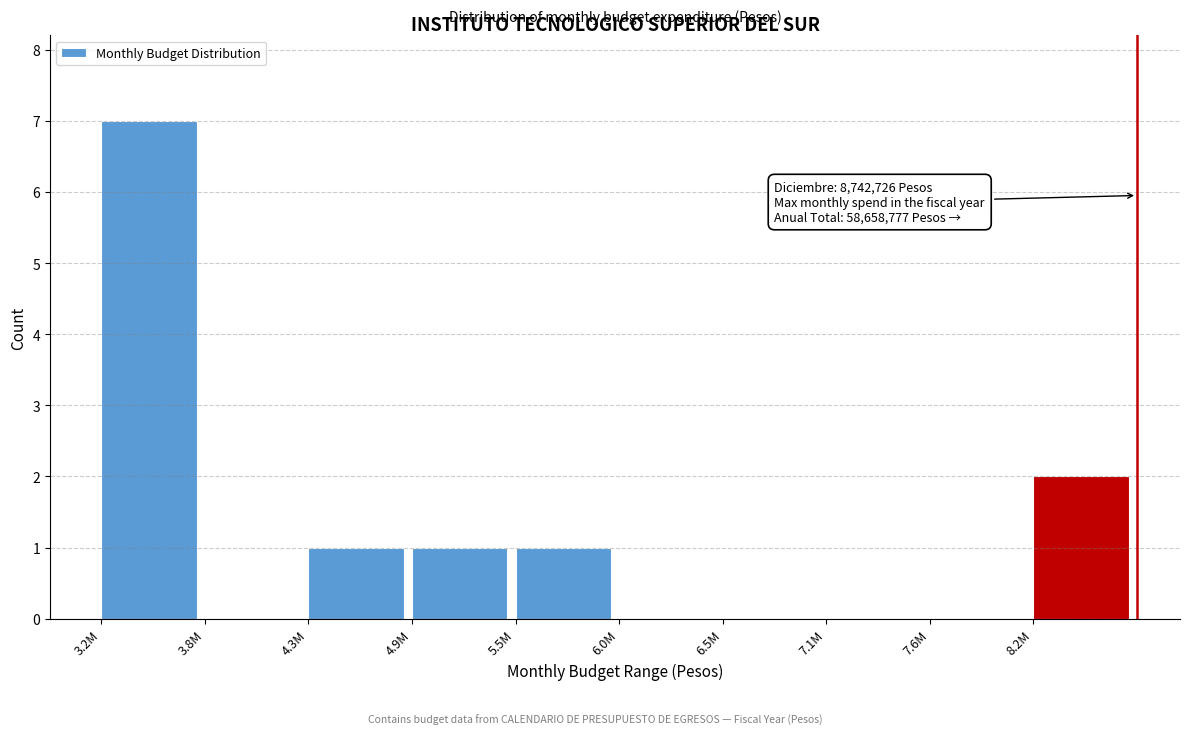

Reading left to right, list all the values displayed in this chart.

3.2M=7	3.8M=0	4.3M=1	4.9M=1	5.5M=1	6.0M=0	6.5M=0	7.1M=0	7.6M=0	8.2M=2